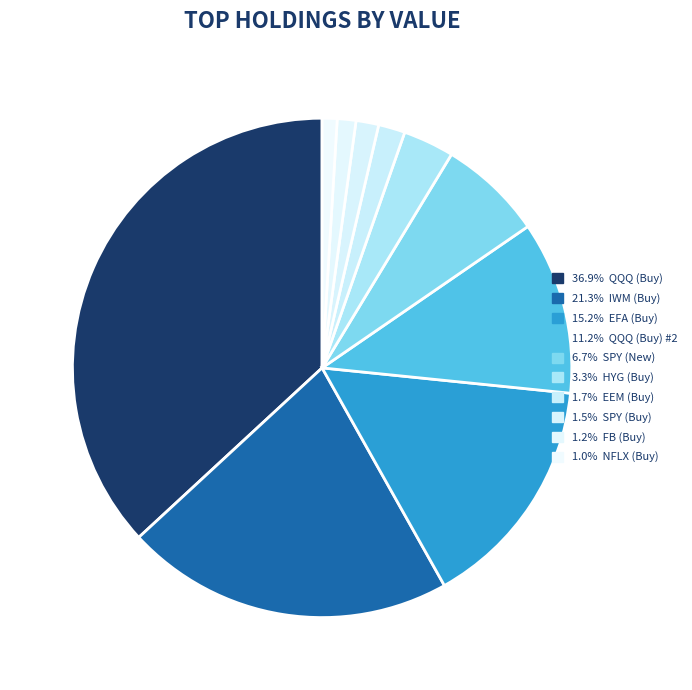

Rank the categories by value from highest to lowest.

QQQ (Buy), IWM (Buy), EFA (Buy), QQQ (Buy) #2, SPY (New), HYG (Buy), EEM (Buy), SPY (Buy), FB (Buy), NFLX (Buy)